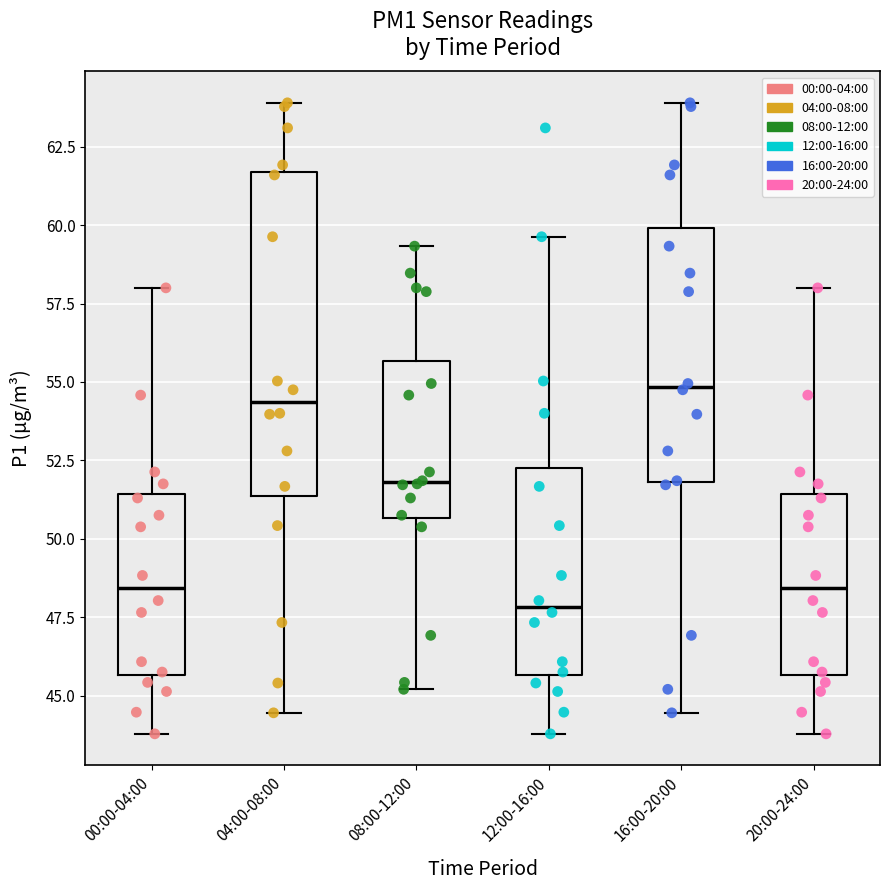

Reading left to right, read every box against the y-axis: the position of its median line, the range the box covers, and the ends of its whiskers. The values are not printed on the chart, so give them approximately, as read against the axis.

00:00-04:00: median 48.5, box 45.5 to 51.5, whiskers 44.0 to 58.0
04:00-08:00: median 54.5, box 51.5 to 61.5, whiskers 44.5 to 64.0
08:00-12:00: median 52.0, box 50.5 to 55.5, whiskers 45.0 to 59.5
12:00-16:00: median 48.0, box 45.5 to 52.5, whiskers 44.0 to 59.5
16:00-20:00: median 55.0, box 52.0 to 60.0, whiskers 44.5 to 64.0
20:00-24:00: median 48.5, box 45.5 to 51.5, whiskers 44.0 to 58.0